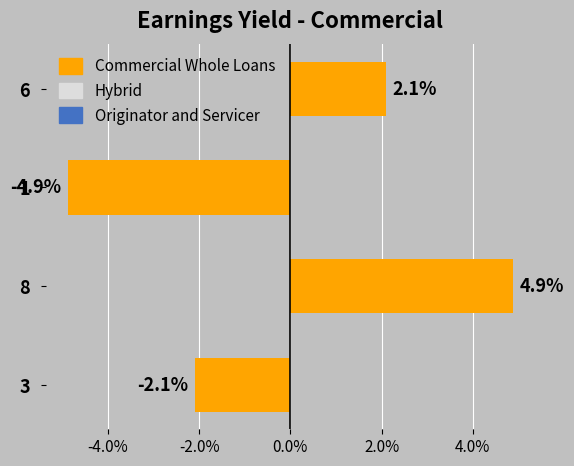

What is the maximum value shown in the chart?

4.9